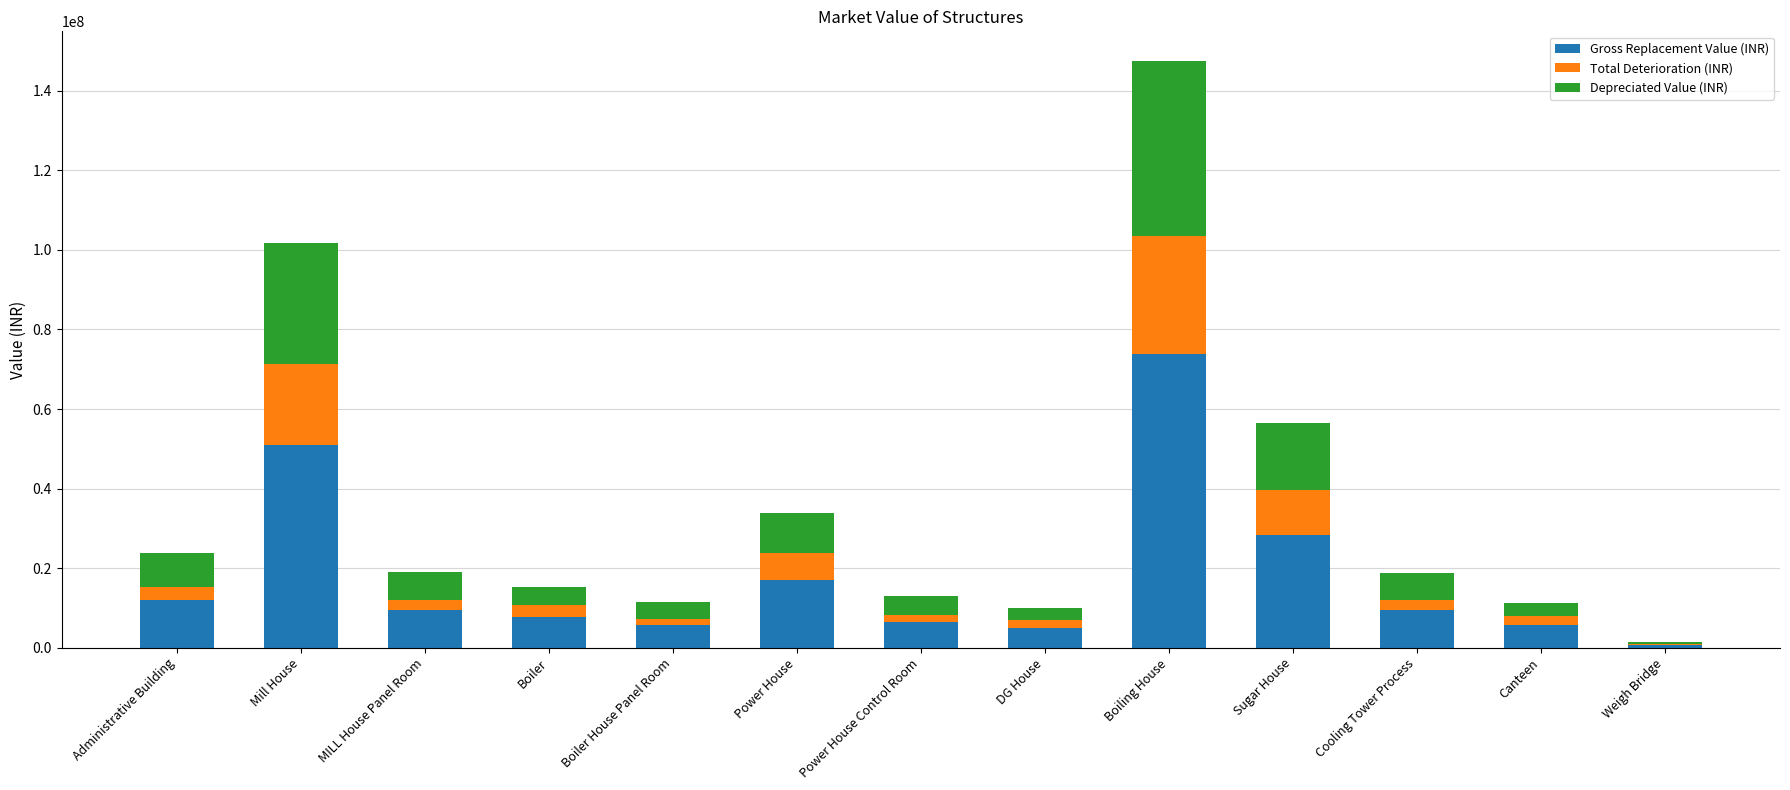

Are the bars horizontal?

No